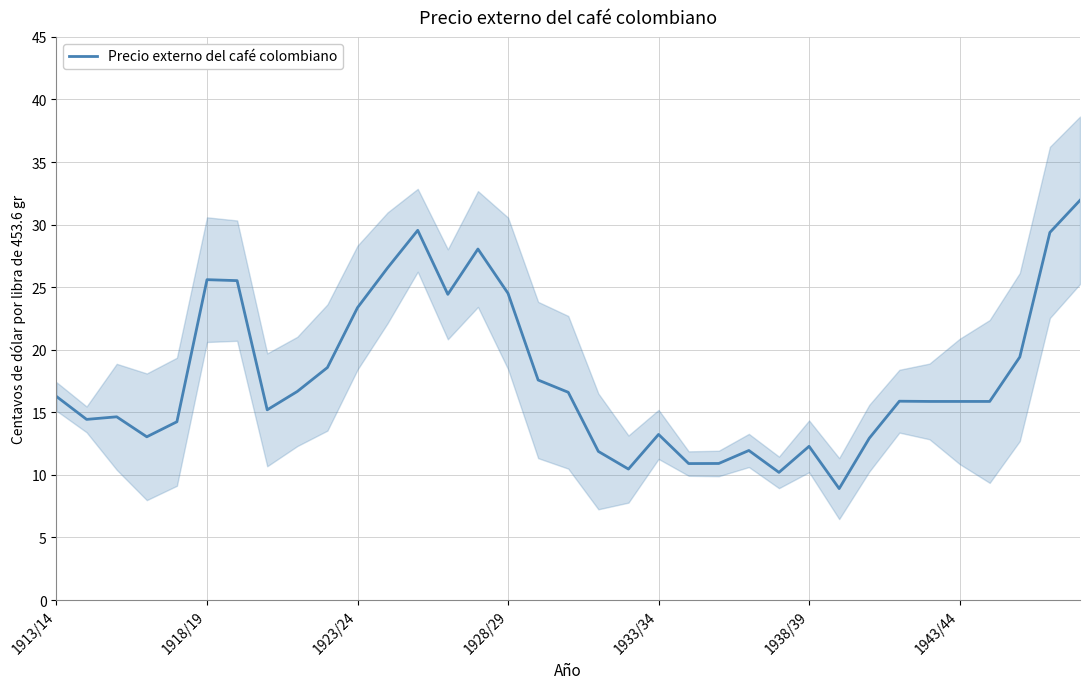

How many values are below 15?

14